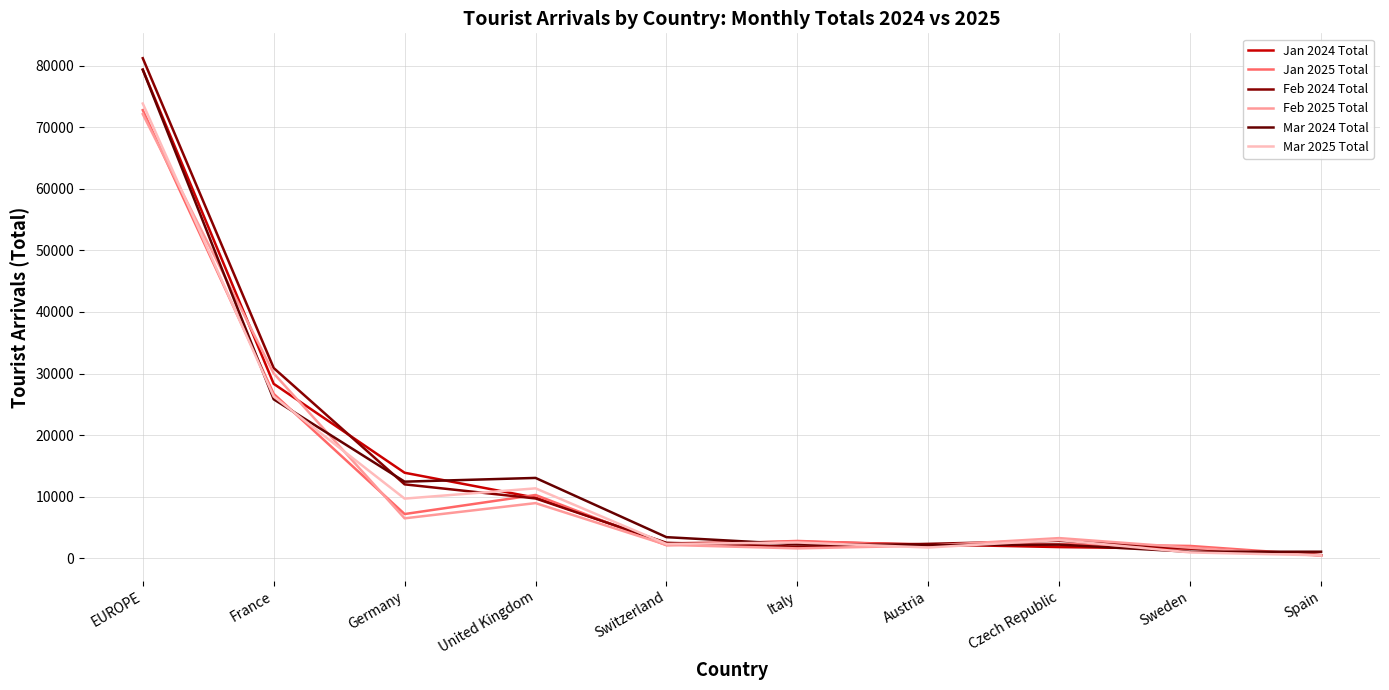

How many interior local peaks does the Jan 2025 Total series have?

3